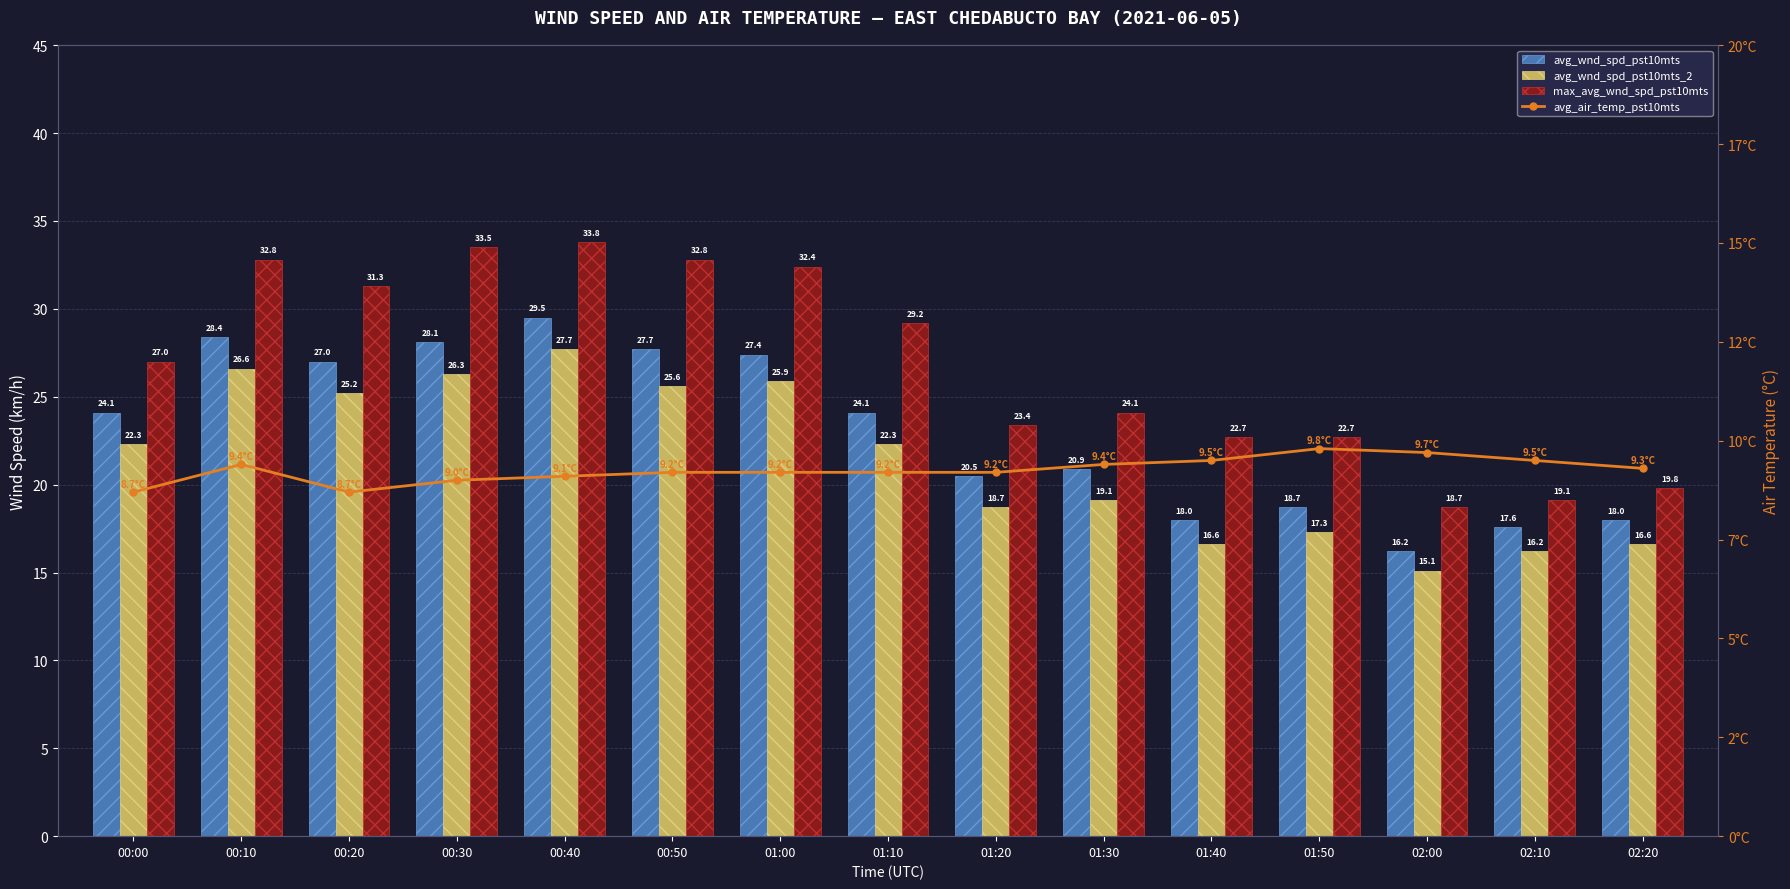

What is the difference between the maximum and minimum values in the avg_air_temp_pst10mts series?

1.1